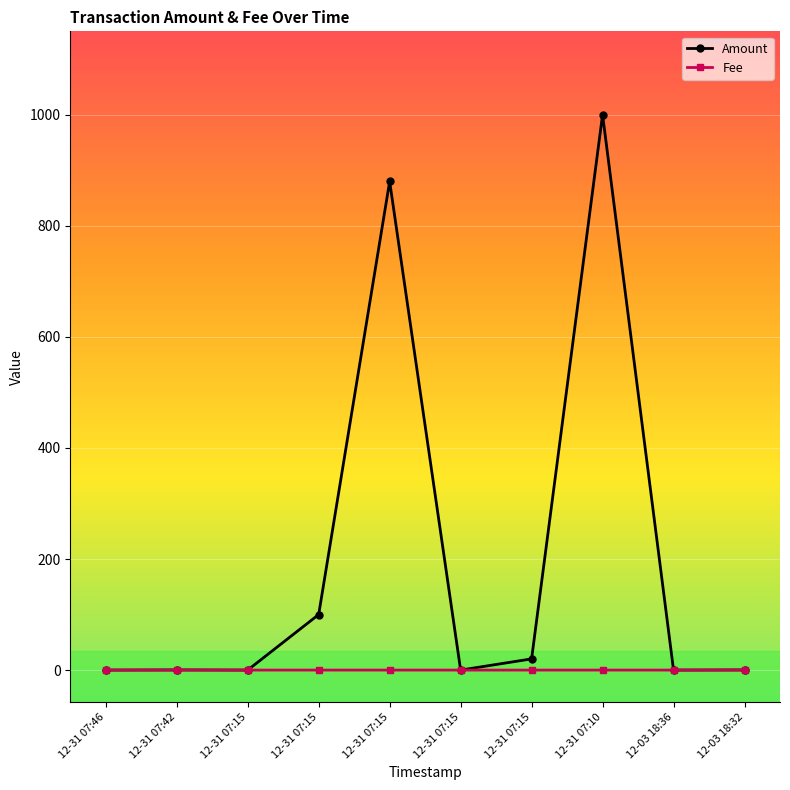

Count the number of data series in this chart.

2